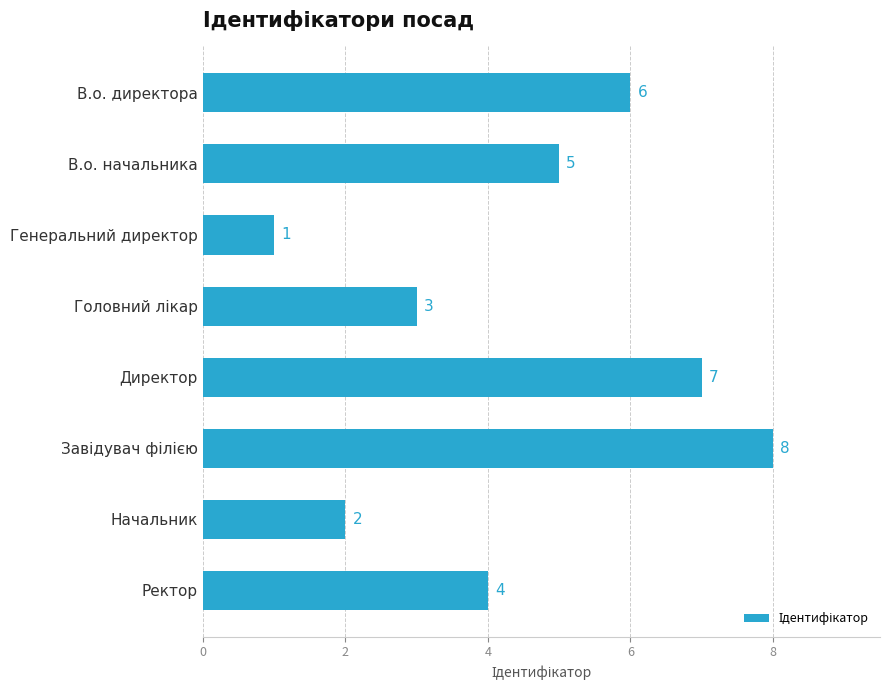

Which category has the lowest value across all series?

Генеральний директор